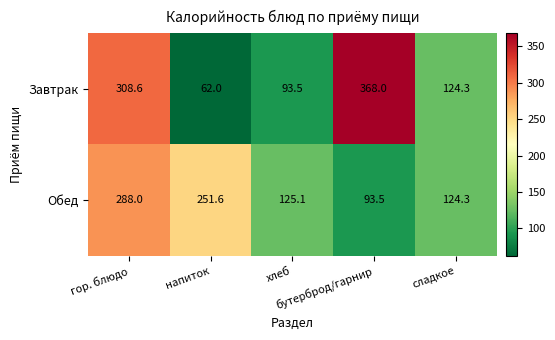

Which series has the widest spread of values?

Завтрак